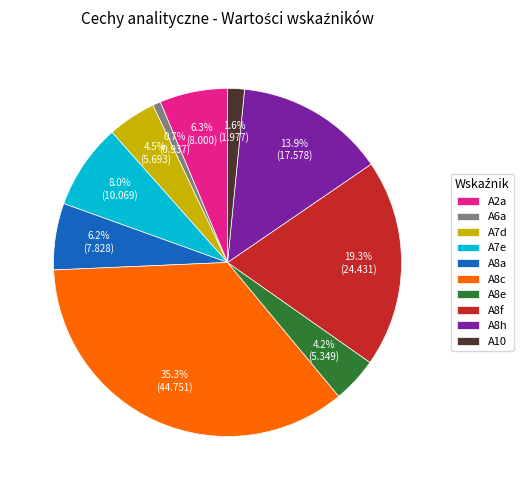

To the nearest percent, what portion does A2a represent?

6%